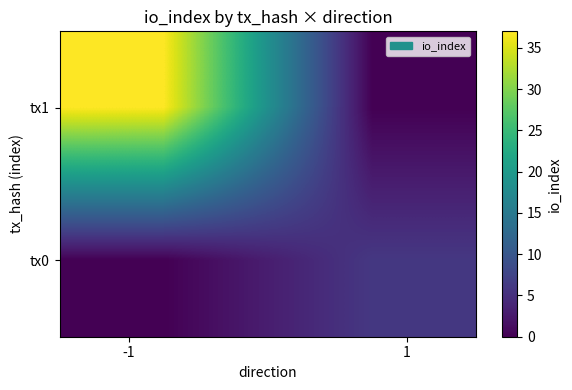

Reading left to right, extract all data points from this chart.

tx1: 37	0
tx0: 0	6